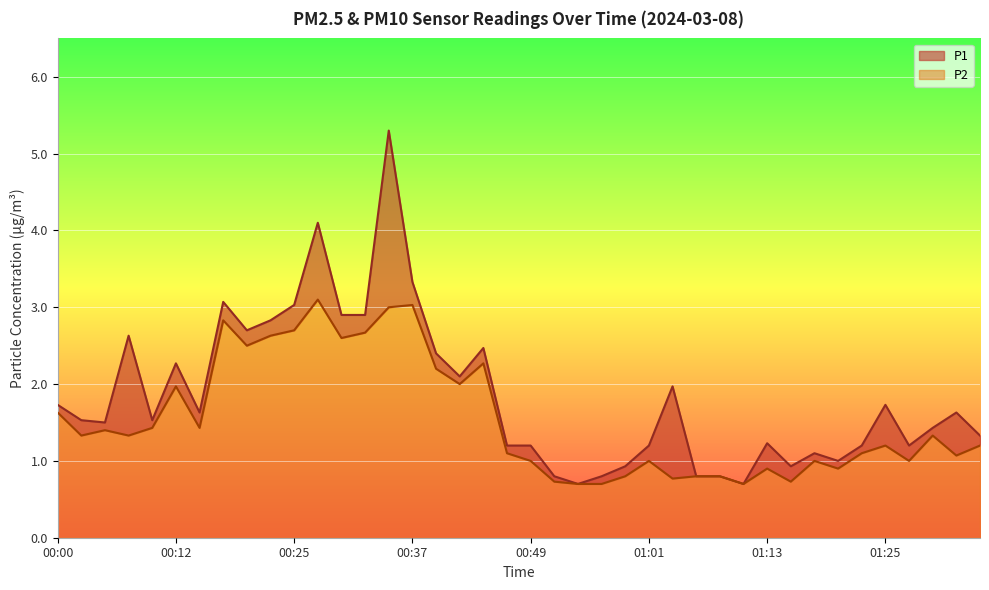

What is the greatest value displayed?

5.3